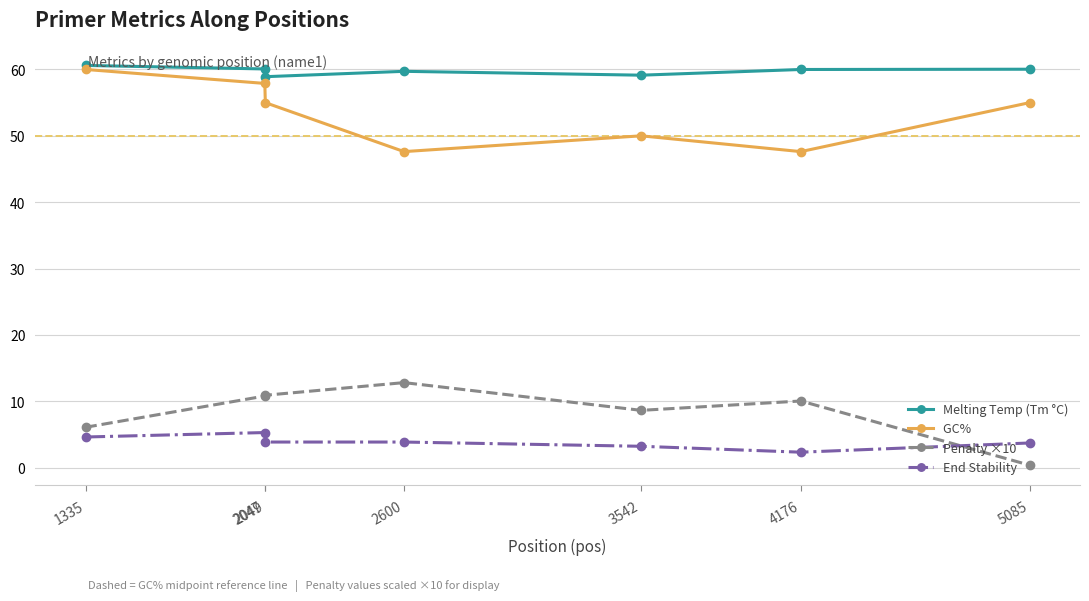

What is the greatest value displayed?

60.6